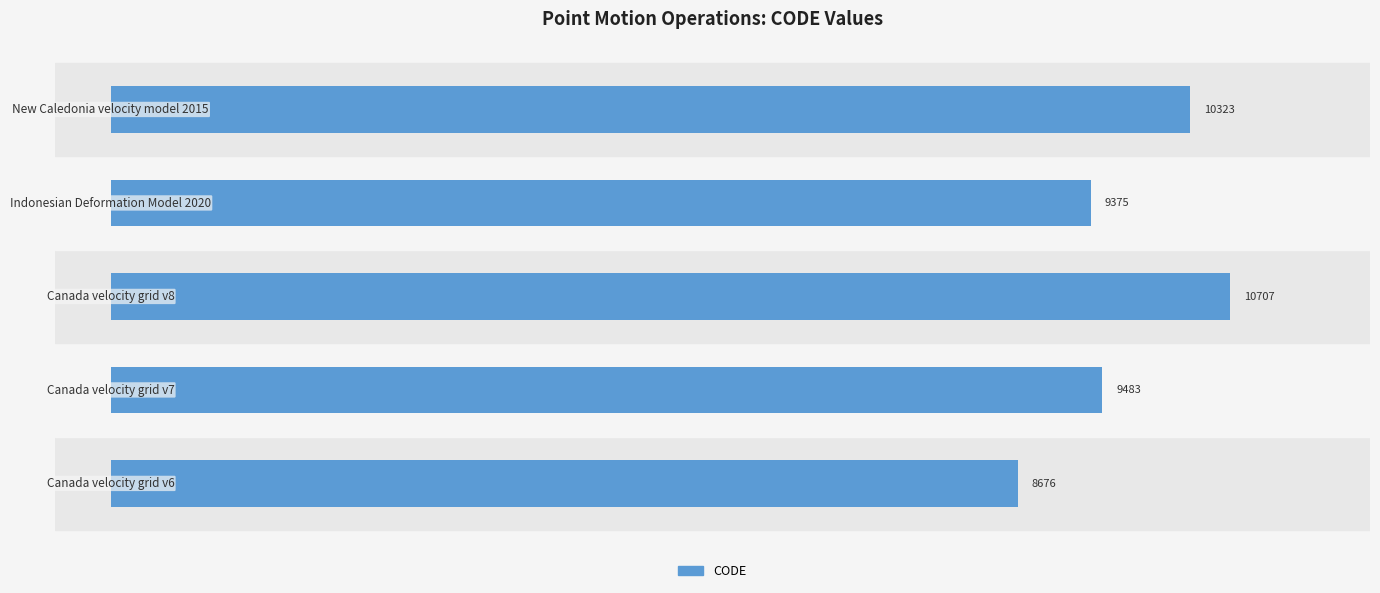

What is the label of the 5th bar from the right?

Canada velocity grid v6